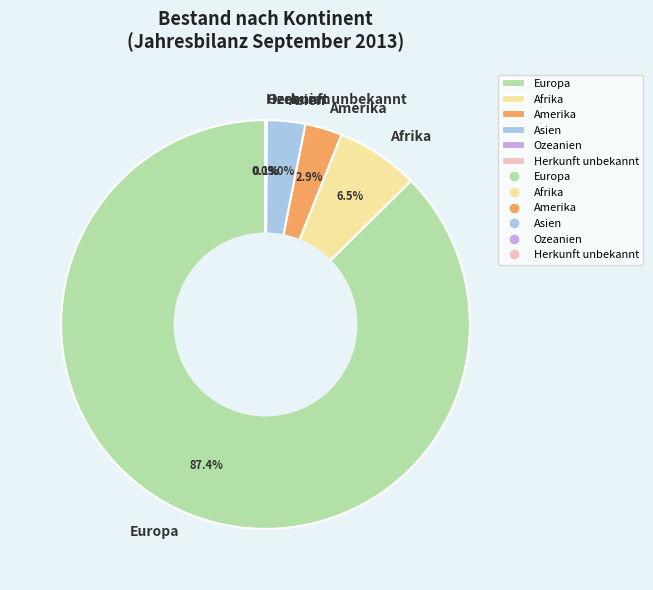

To the nearest percent, what is the combined percentage of Asien and Amerika?

6%